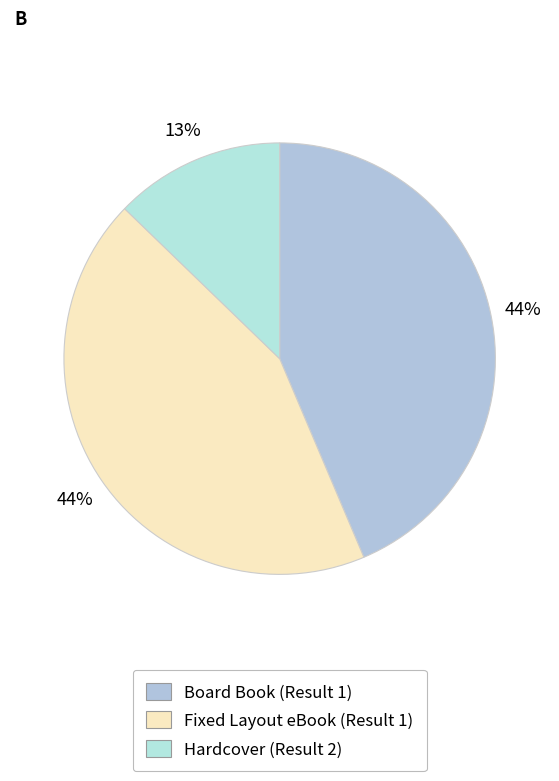

What is the smallest slice in the pie chart?

Result 2 (Hardcover)